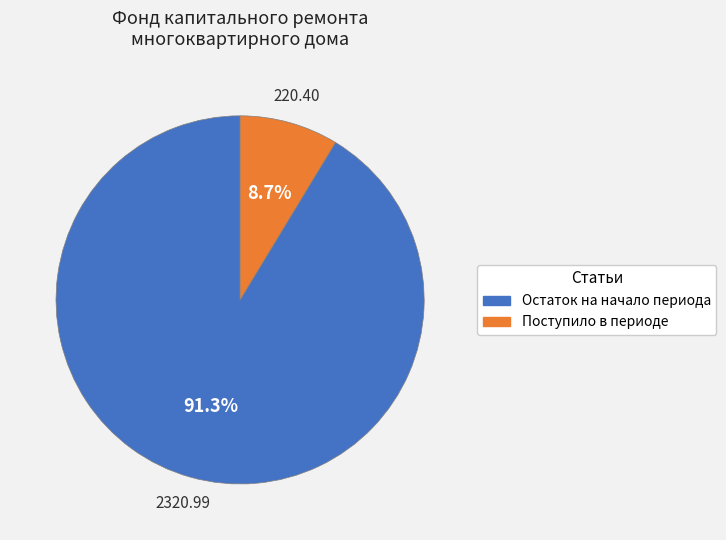

Does any single category account for the majority?

Yes